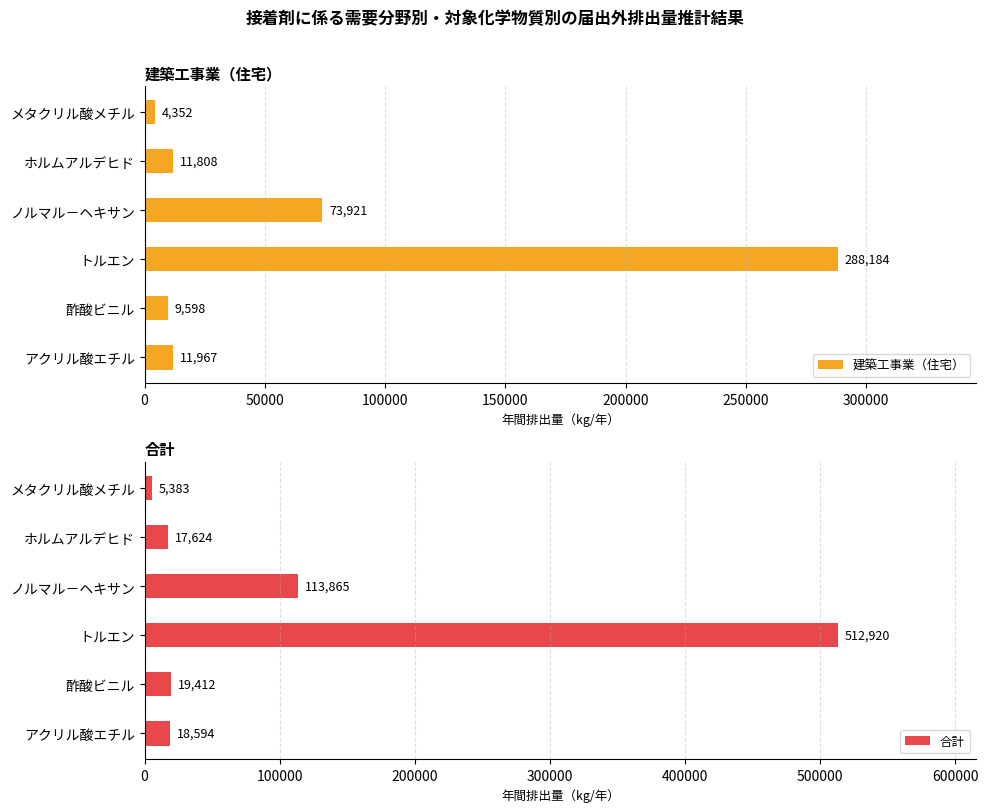

What is the total value across all series at ホルムアルデヒド?

29432.2